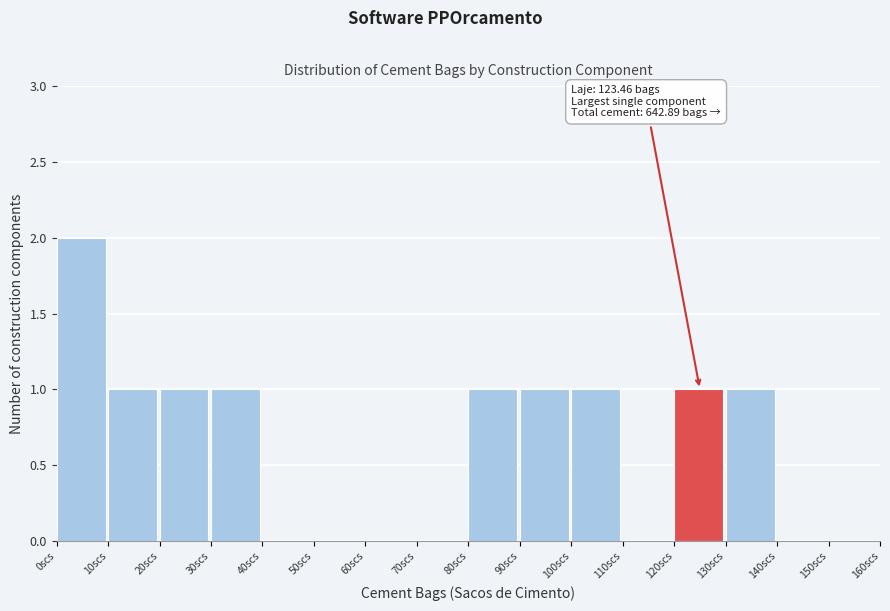

Reading left to right, list all the values displayed in this chart.

0scs=2	10scs=1	20scs=1	30scs=1	40scs=0	50scs=0	60scs=0	70scs=0	80scs=1	90scs=1	100scs=1	110scs=0	120scs=1	130scs=1	140scs=0	150scs=0